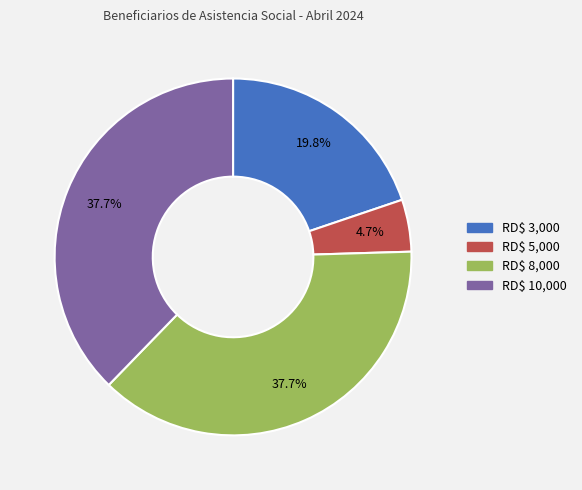

Is there any slice that represents more than half of the pie?

No